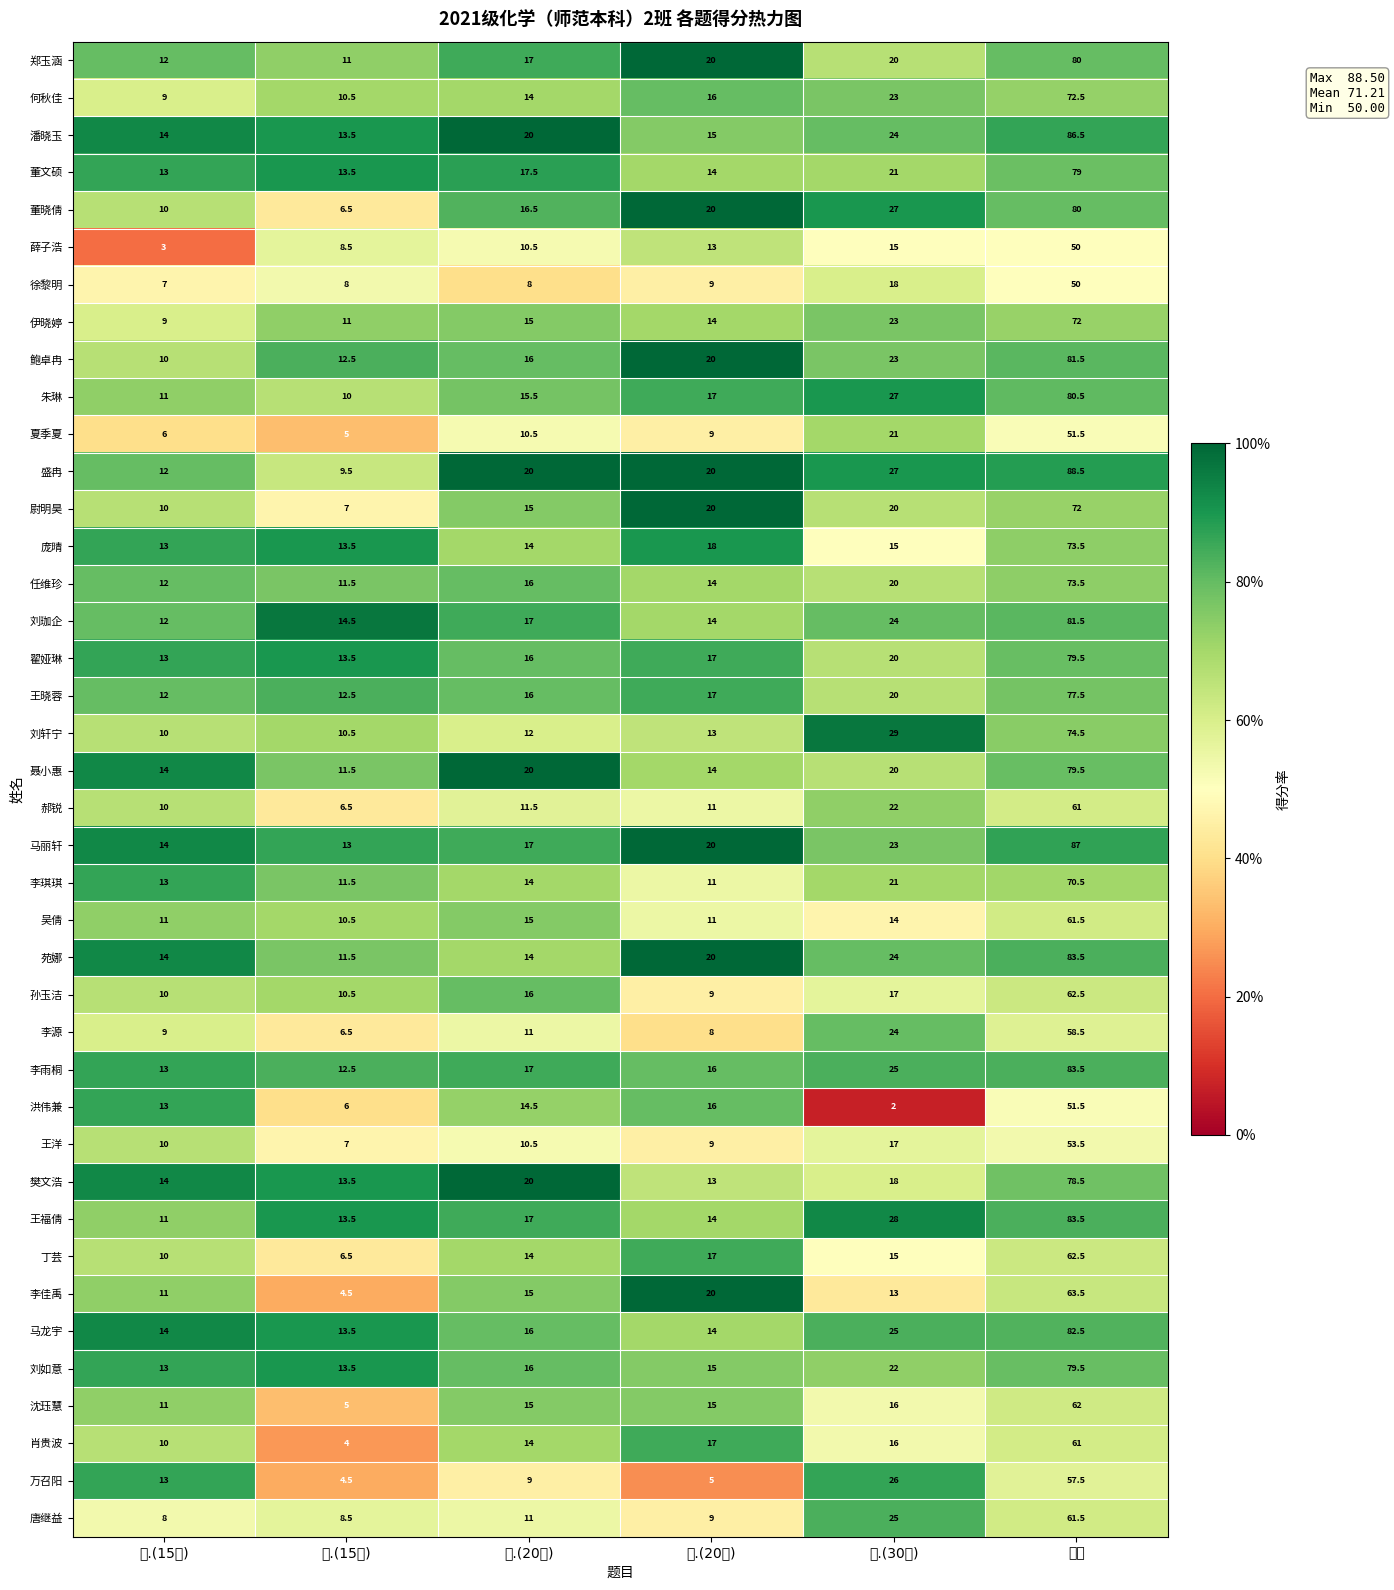

At which category is the sum across all series the highest?

总分